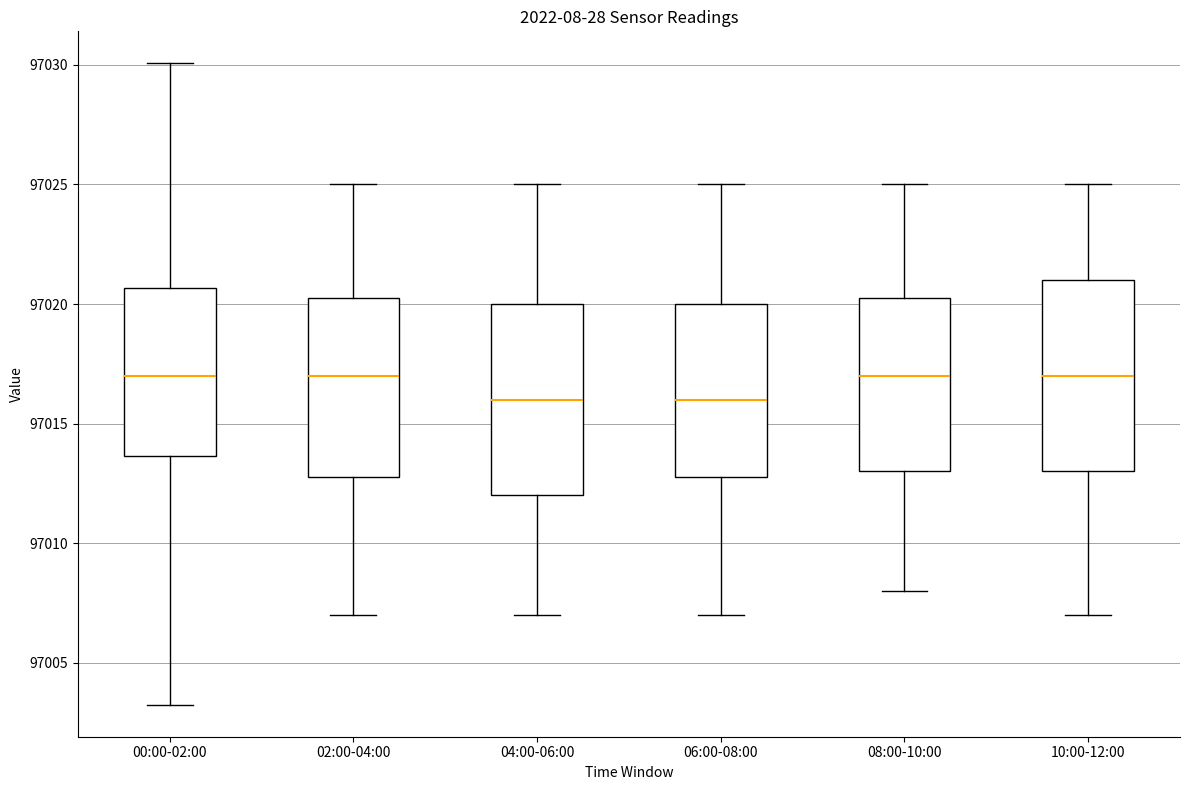

Where is the lower edge of the box for 04:00-06:00 on the y-axis? The values are not printed on the chart, so give them approximately, as read against the axis.

97012.0